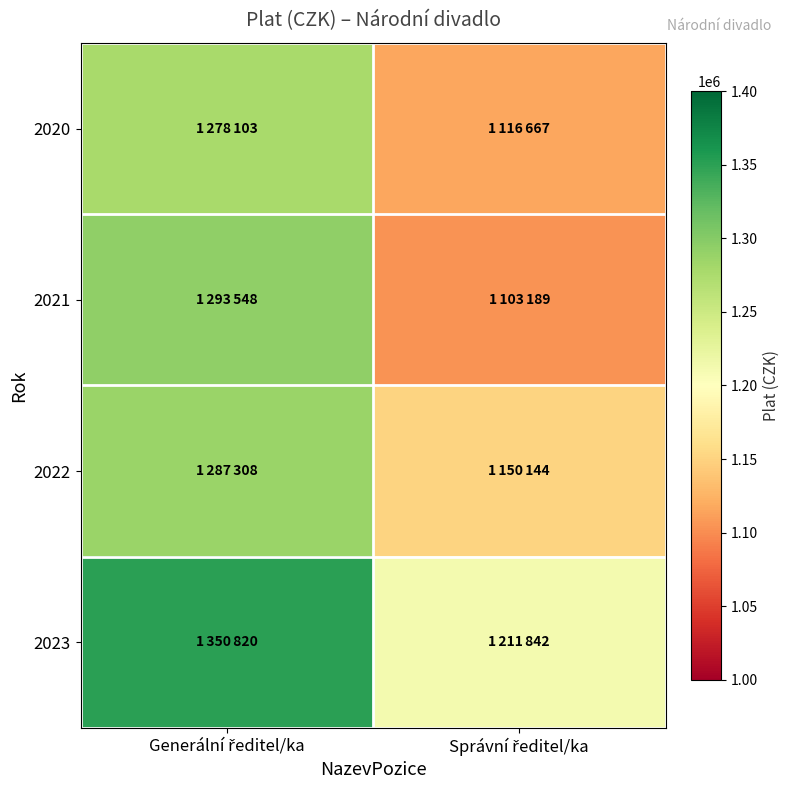

At which category is the sum across all series the highest?

Generální ředitel/ka